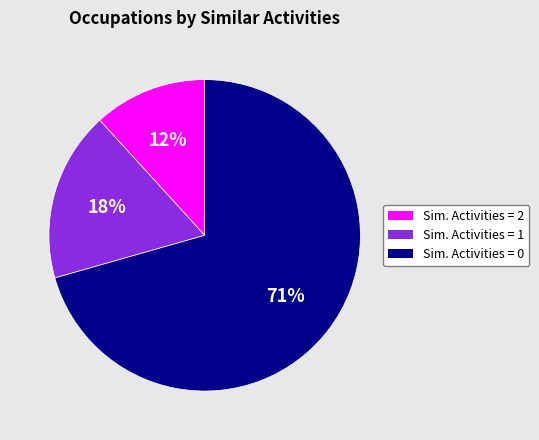

To the nearest percent, what is the average slice percentage?

33%